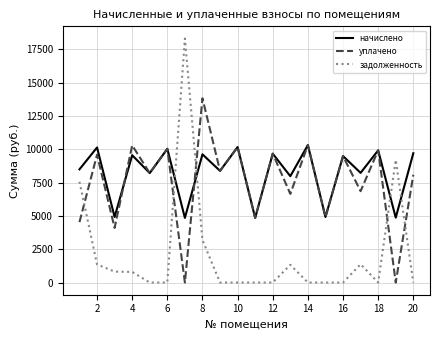

Which series has the widest spread of values?

задолженность